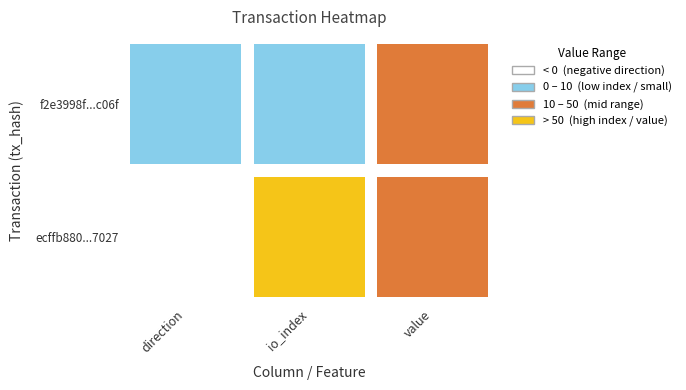

Between direction and value, which series saw the biggest shift?

ecffb880484998b888348db1fa9b992f3ff7027